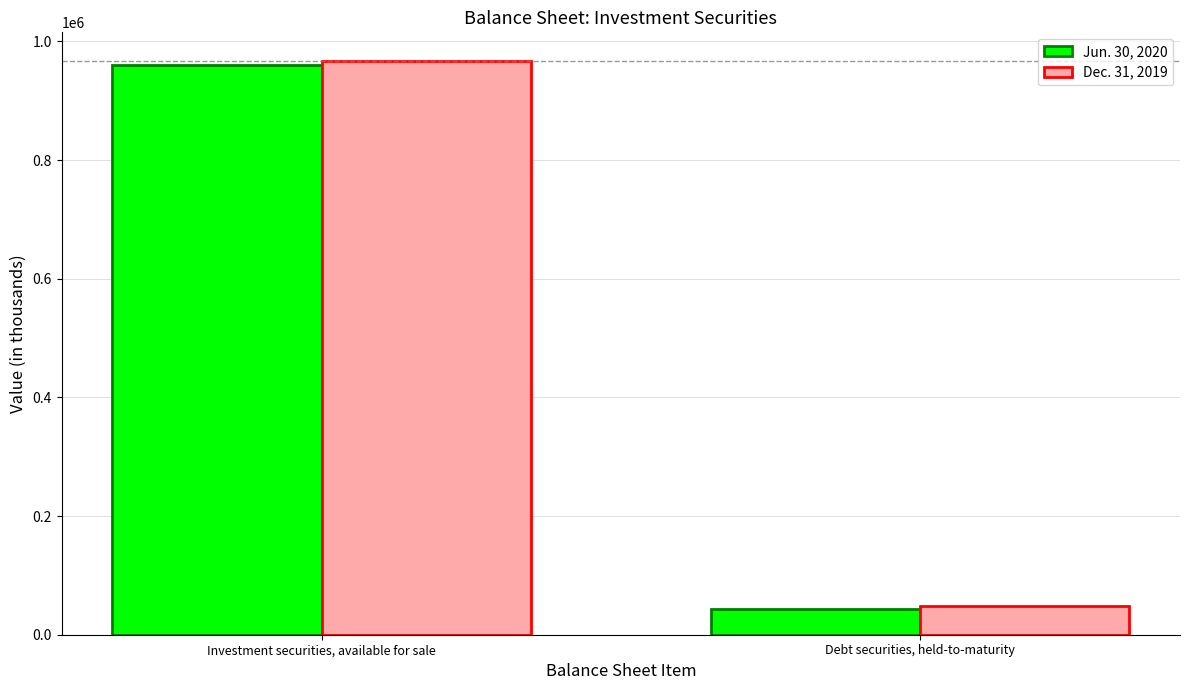

How many groups of bars are there?

2